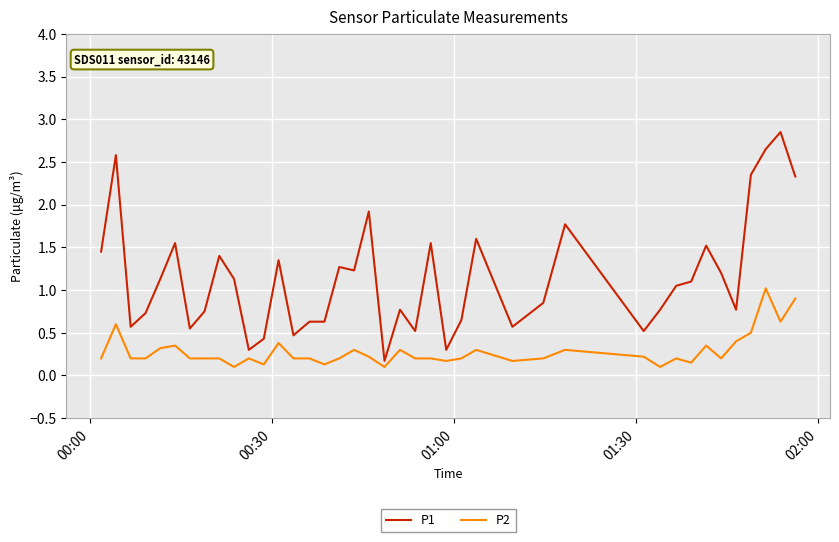

What is the difference between the maximum and minimum values in the P2 series?

0.9